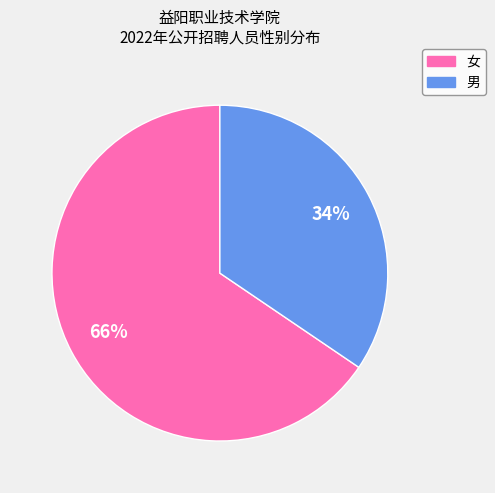

Which category has the smallest portion of the pie?

男